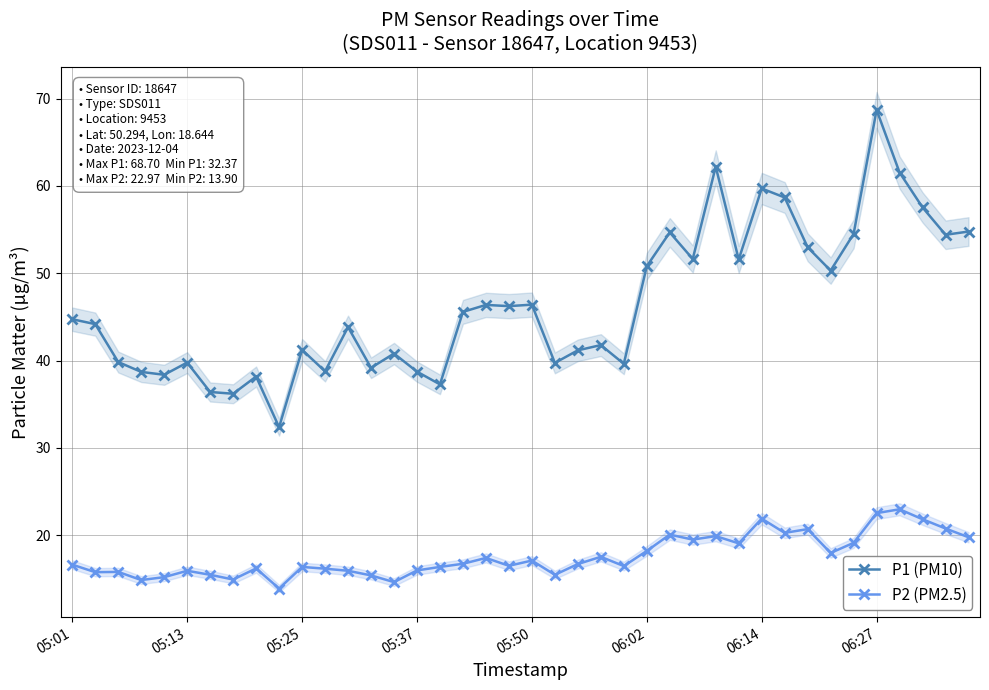

What position from the right is 05:01?

40